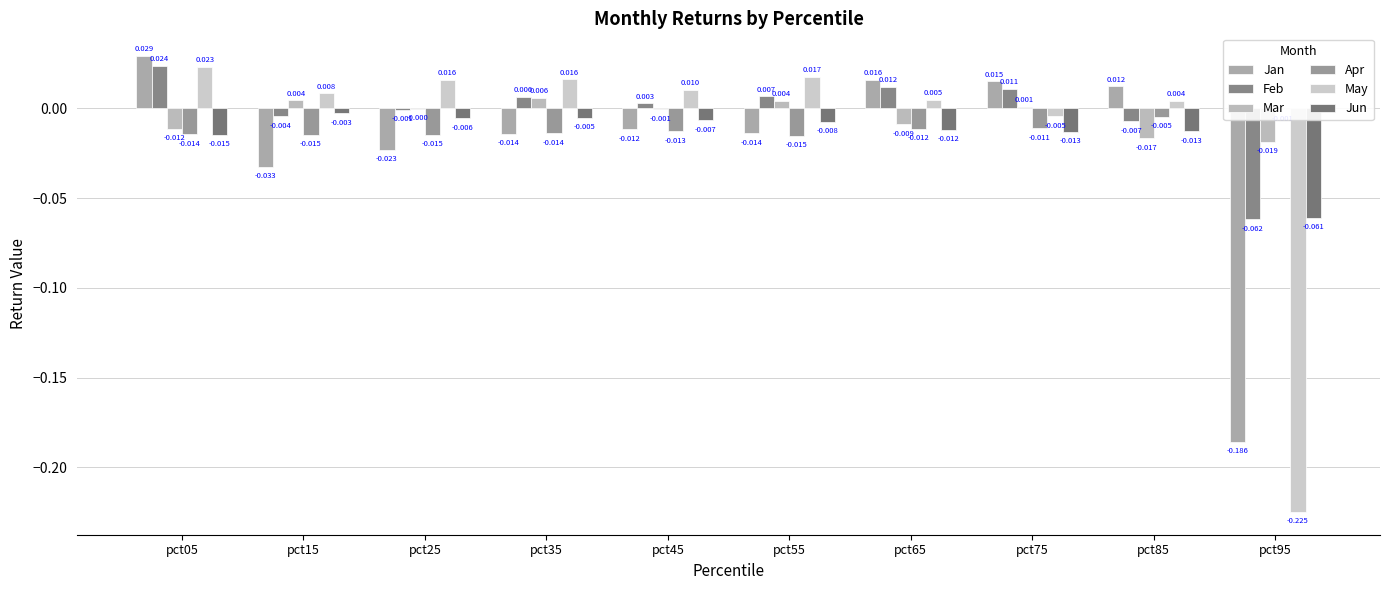

What is the lowest value of the Jan series?

-0.2